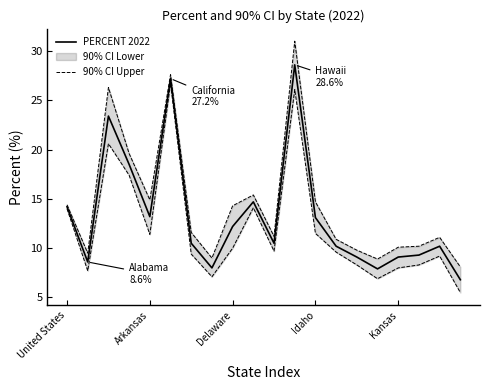

At which label does 90% CI Upper first exceed 9?

United States